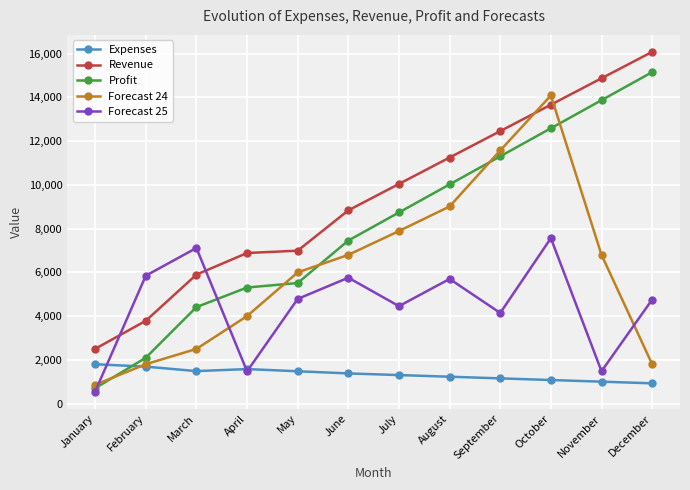

Where do Forecast 24 and Profit first cross each other?

January and February